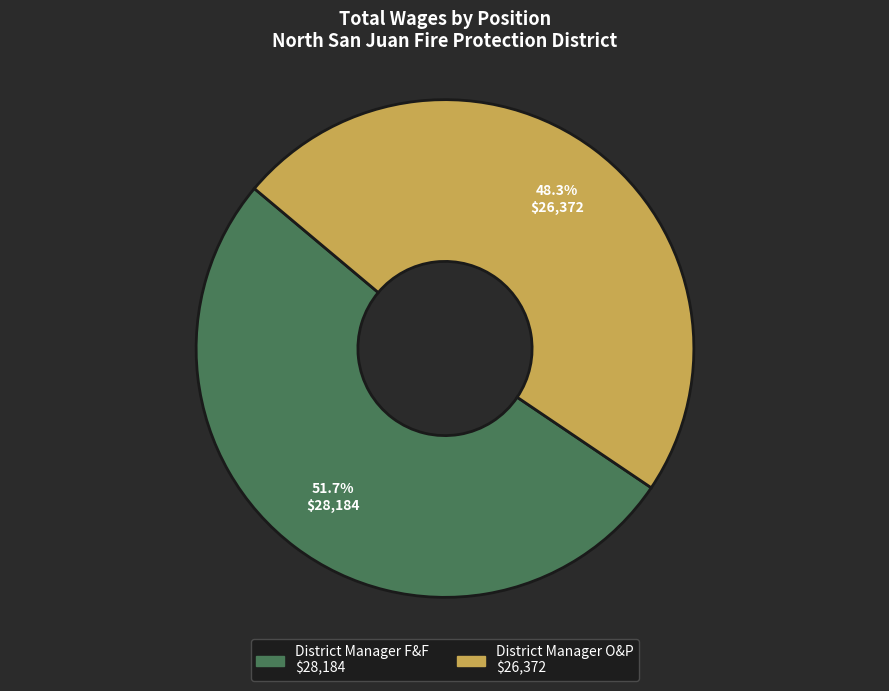

Count the number of slices in the pie.

2